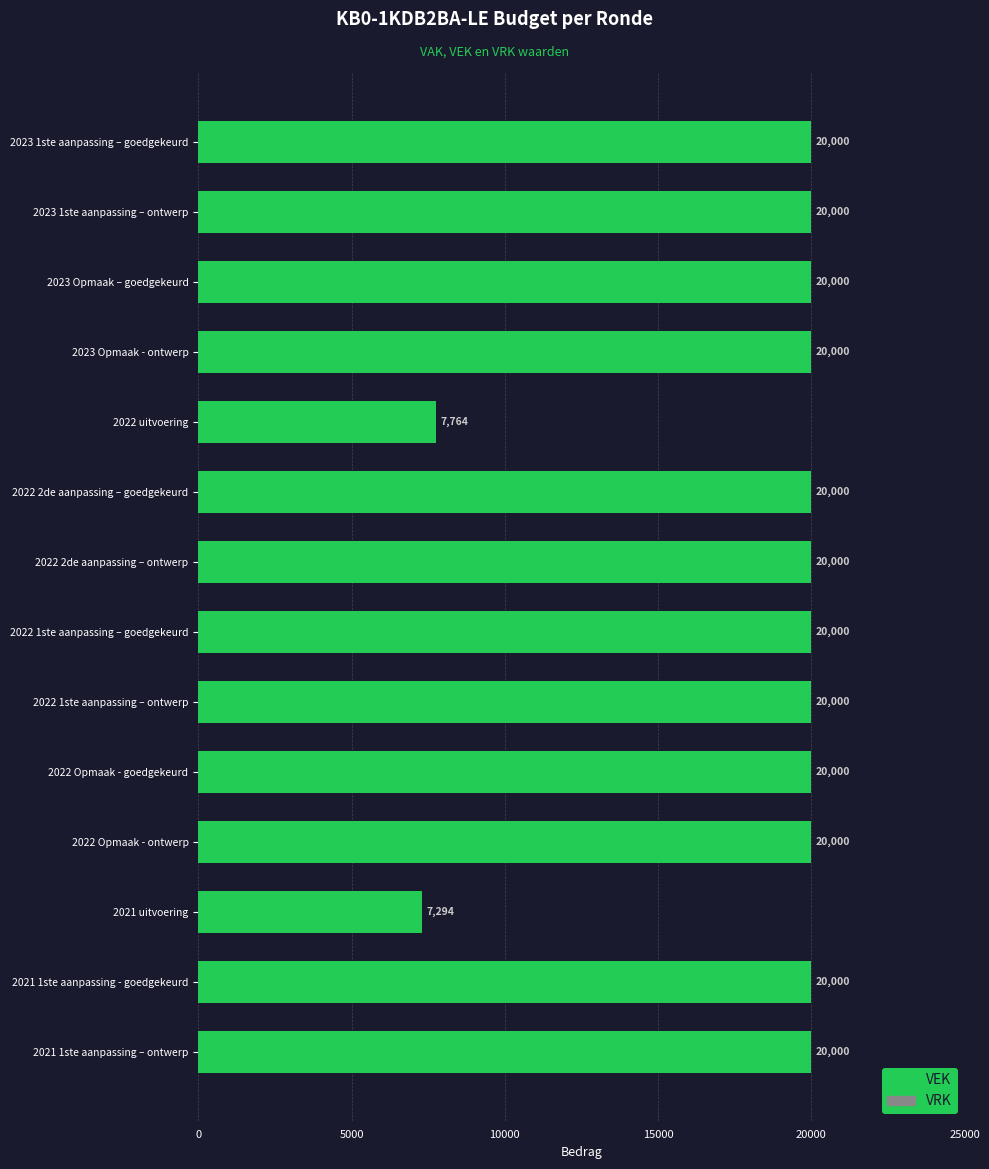

What is the difference between the maximum and minimum values?

12706